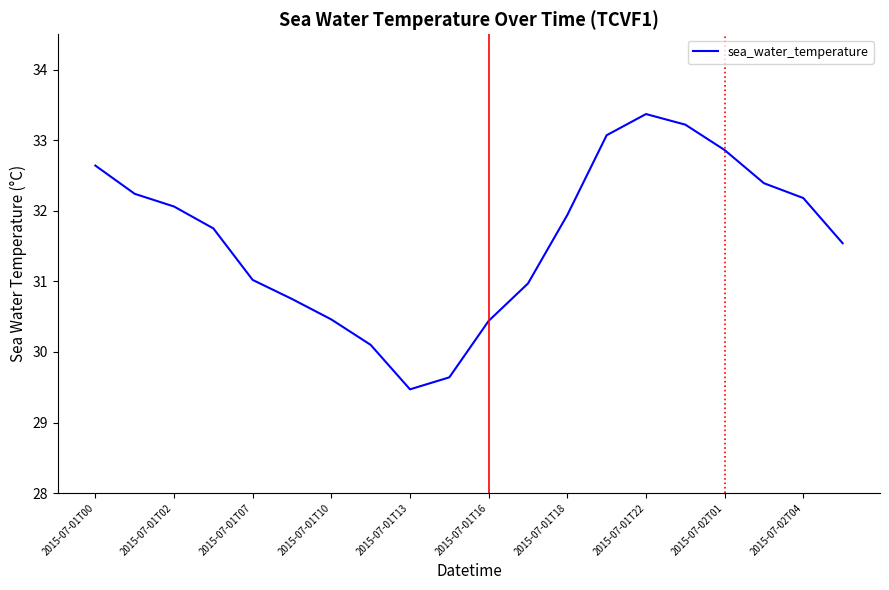

What is the difference between the maximum and minimum values?

3.9